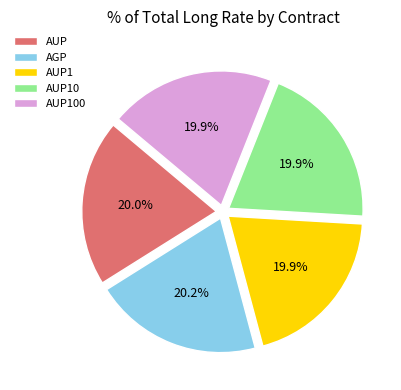

Is it true that AUP100 is 28% of the pie?

False